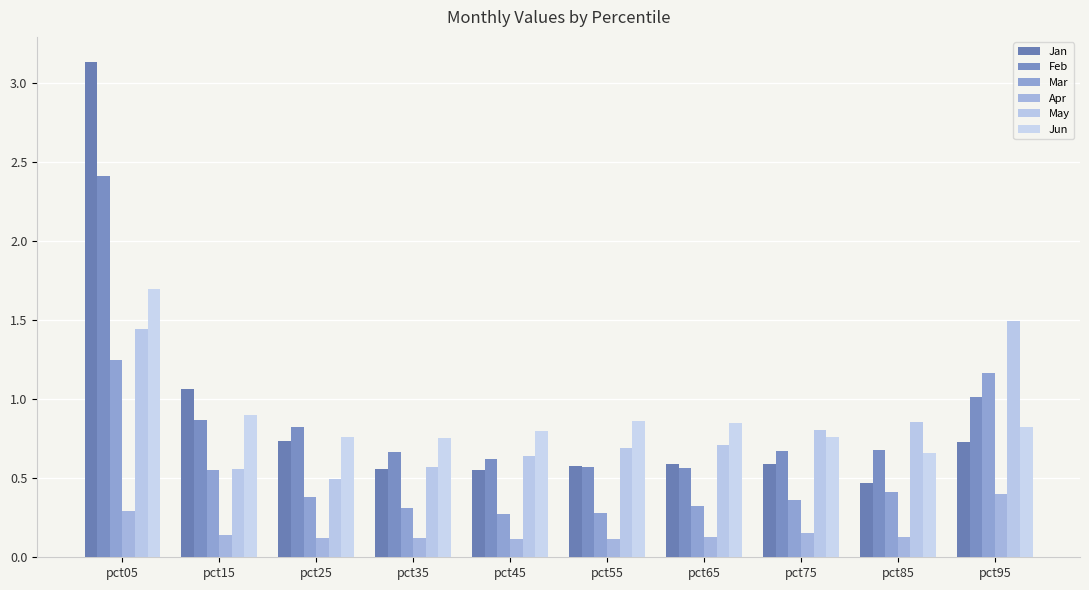

Where is Jan nearest to the value 1?

pct15